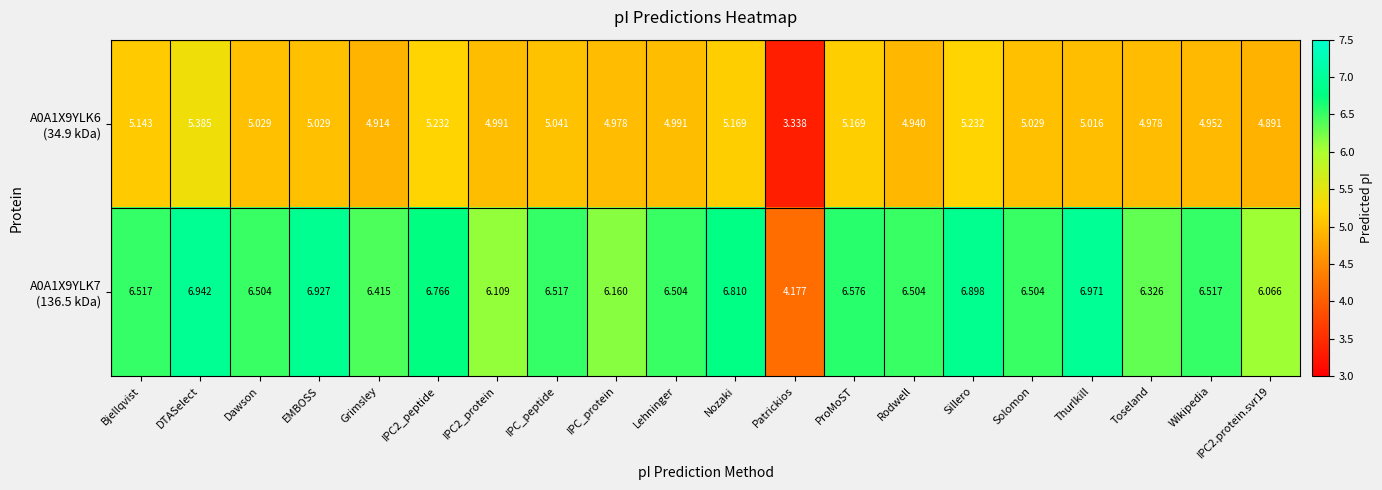

At which category is the sum across all series the highest?

DTASelect